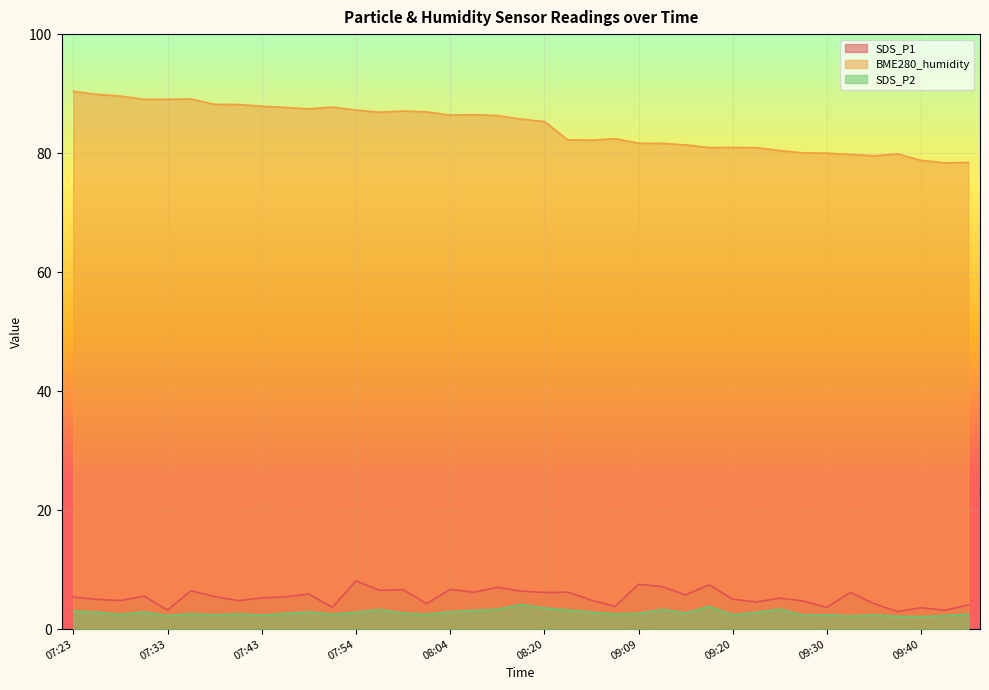

What is the difference between the BME280_humidity values at 09:02 and 07:48?

5.2